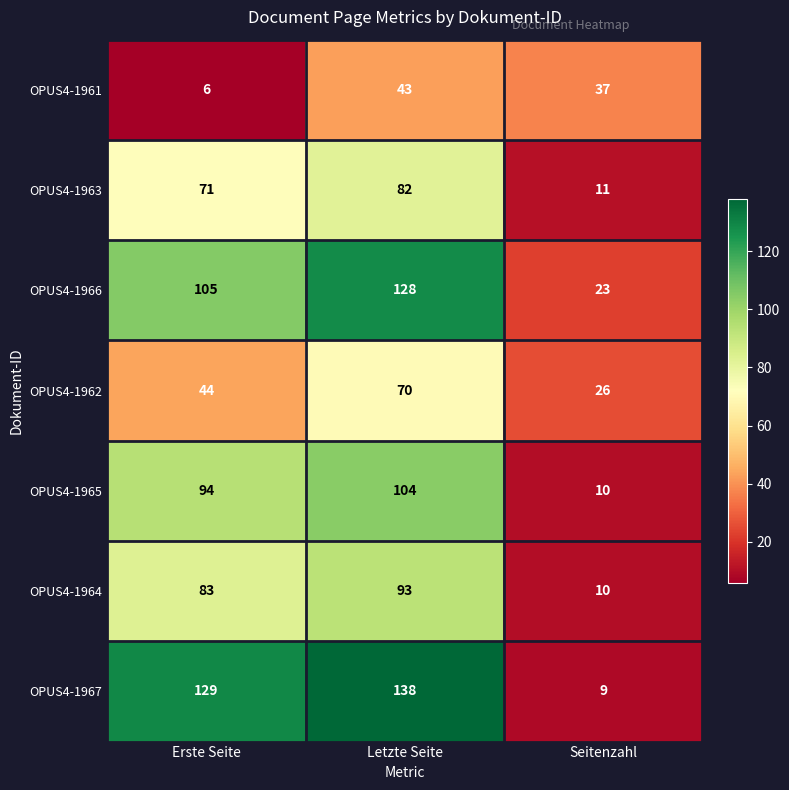

The OPUS4-1962 series shows 103 at Letzte Seite. True or false?

False